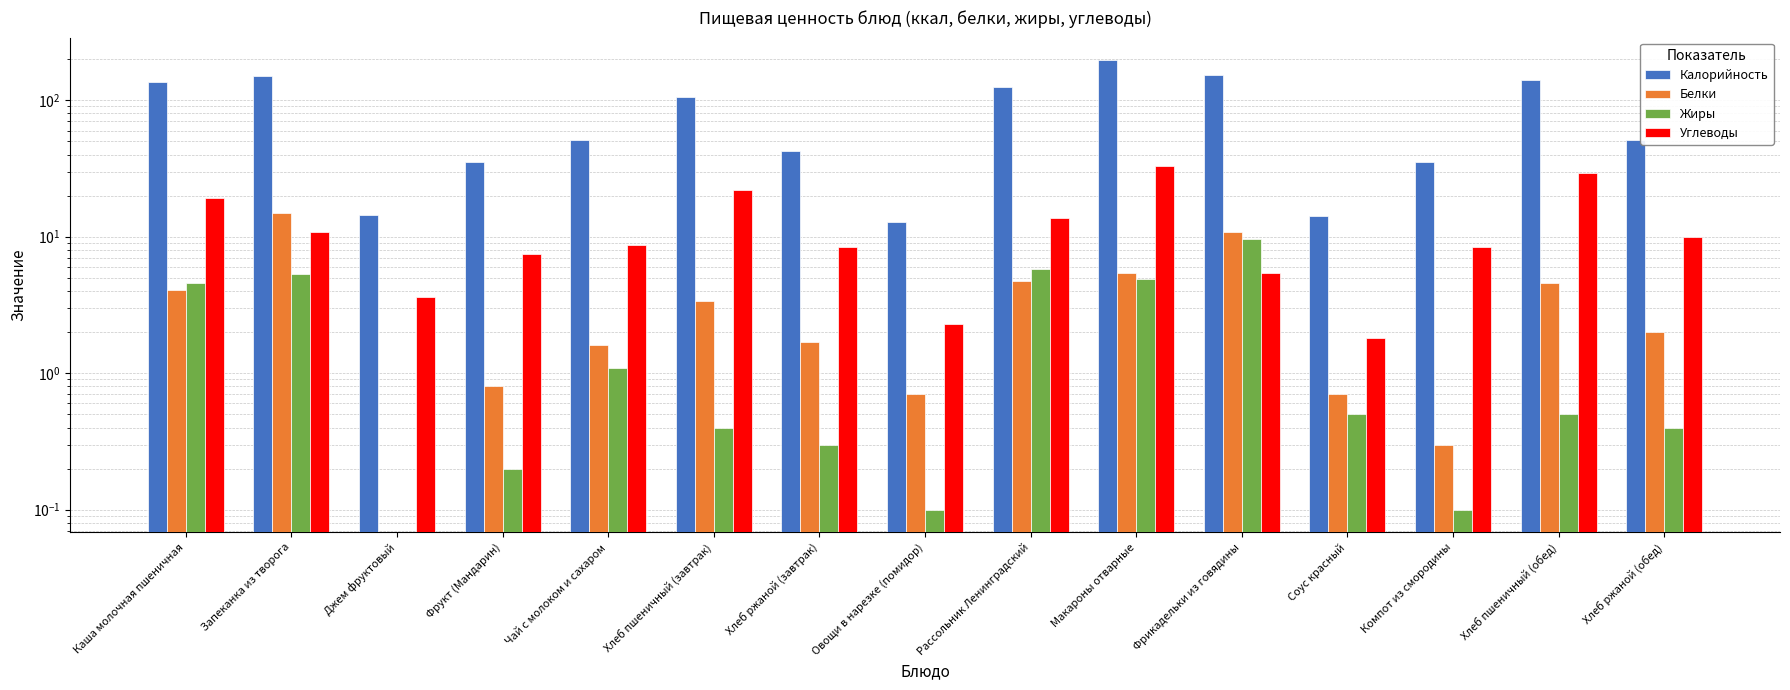

Between Хлеб пшеничный (обед) and Хлеб ржаной (обед), which is larger?

Хлеб пшеничный (обед)